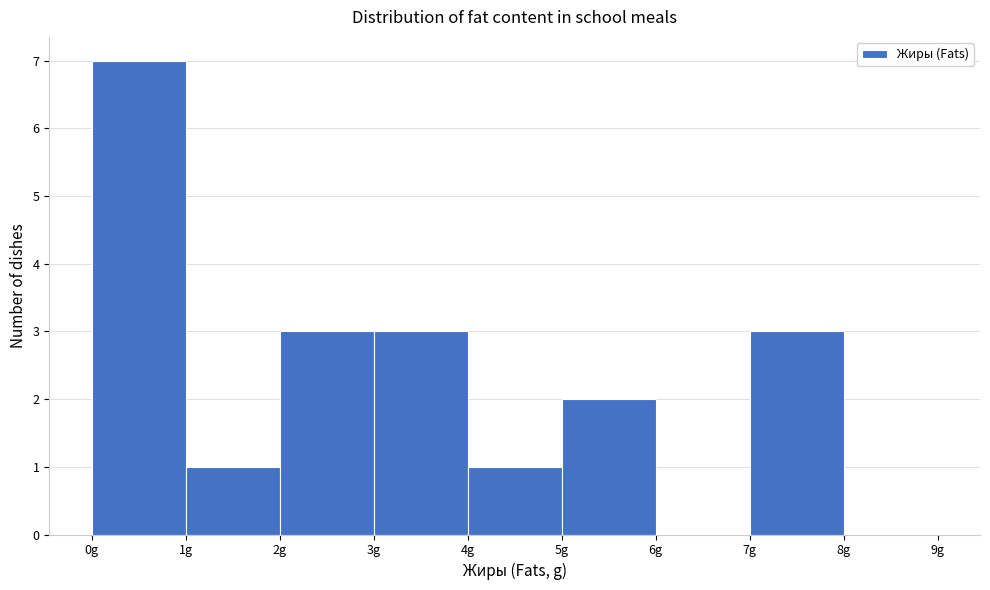

Reading left to right, transcribe this chart: for each bar, give the range it covers on the x-axis and its height. The values are not printed on the chart, so give them approximately, as read against the axis.

0 to 1: 7
1 to 2: 1
2 to 3: 3
3 to 4: 3
4 to 5: 1
5 to 6: 2
6 to 7: 0
7 to 8: 3
8 to 9: 0